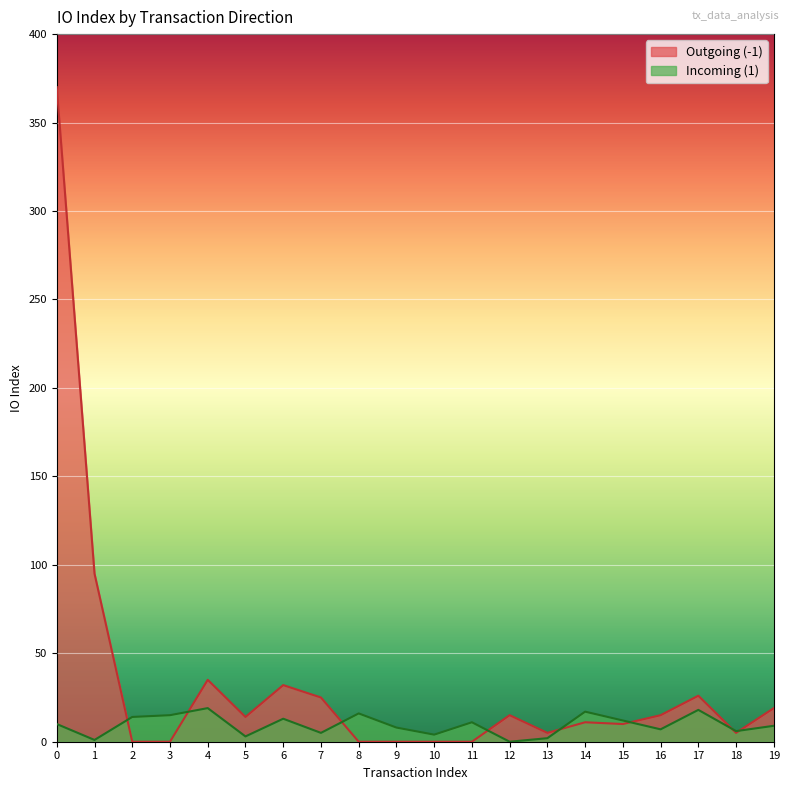

The value of Outgoing (-1) at 18 is 5. True or false?

True